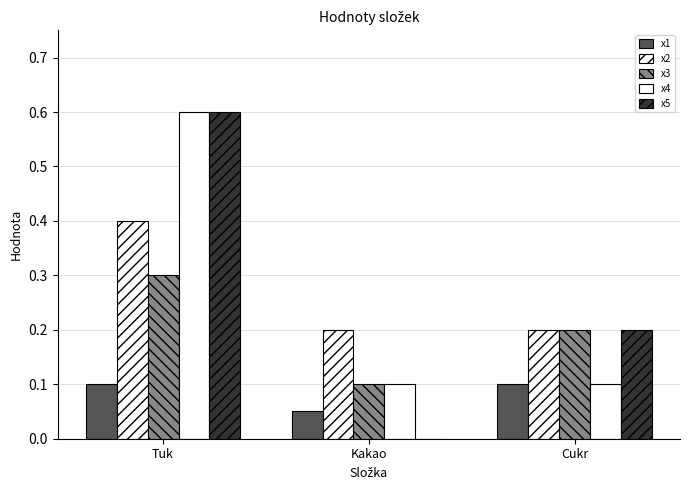

Reading left to right, list all the values displayed in this chart.

x1: 0.1	0.1	0.1
x2: 0.4	0.2	0.2
x3: 0.3	0.1	0.2
x4: 0.6	0.1	0.1
x5: 0.6	0.0	0.2